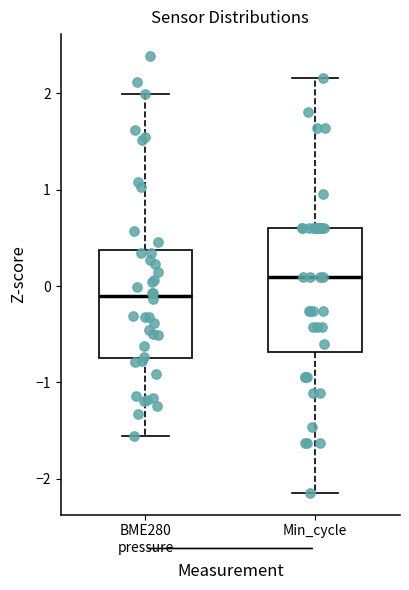

Where does the median line of the box for BME280 pressure sit on the y-axis? The values are not printed on the chart, so give them approximately, as read against the axis.

-0.1